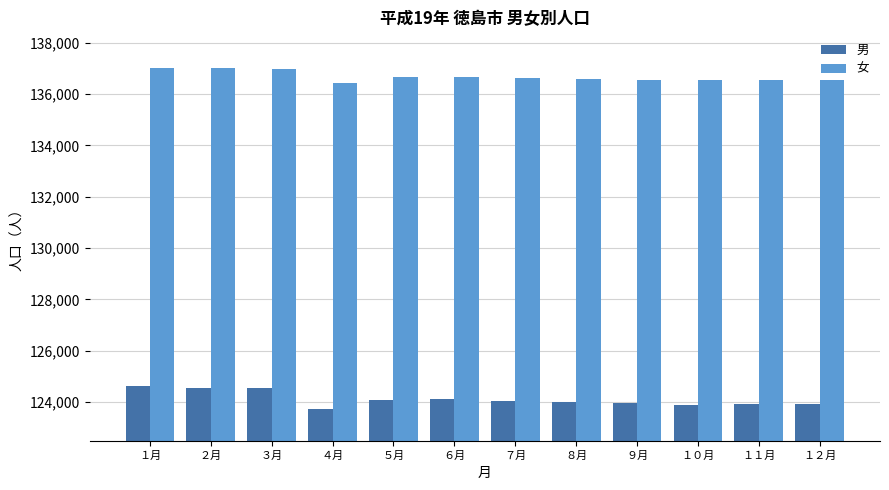

What is the minimum value for 男?

123734